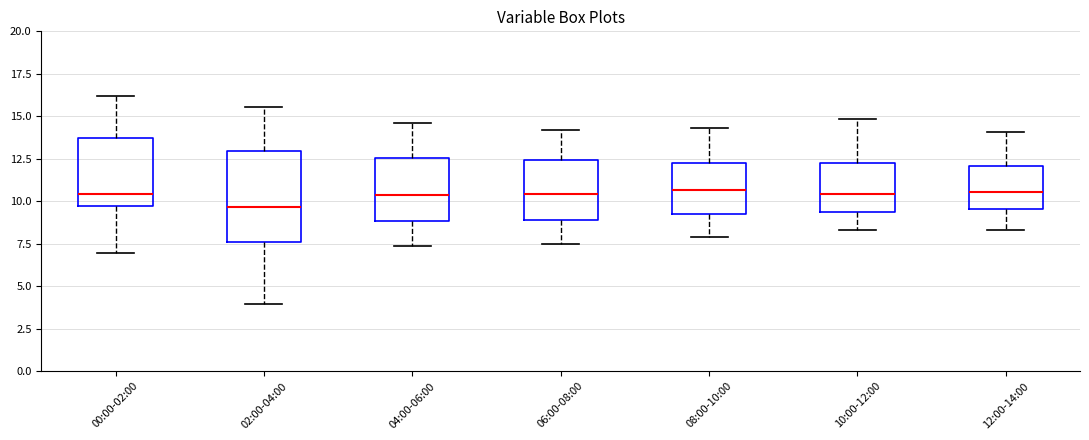

Where does the lower whisker of the box for 06:00-08:00 end on the y-axis? The values are not printed on the chart, so give them approximately, as read against the axis.

7.5